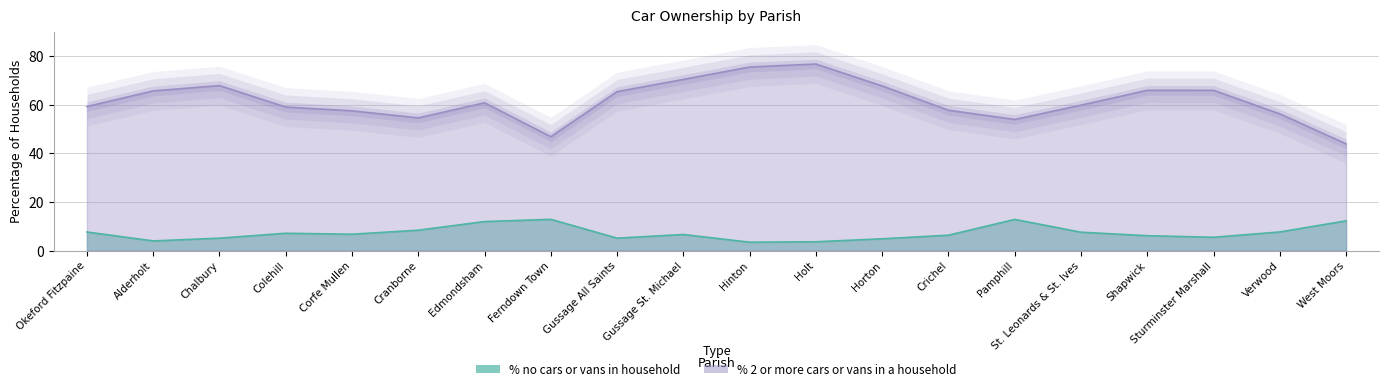

What is the spread (max minus min) of values at Okeford Fitzpaine?

51.6